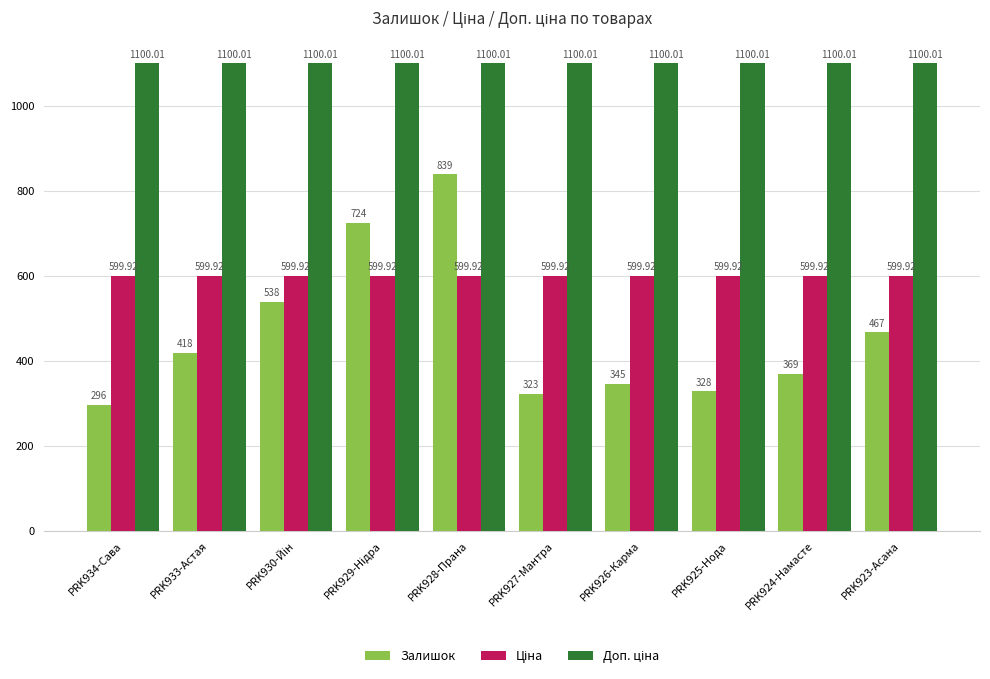

Which series changed the most between PRK925-Нода and PRK923-Асана?

Залишок